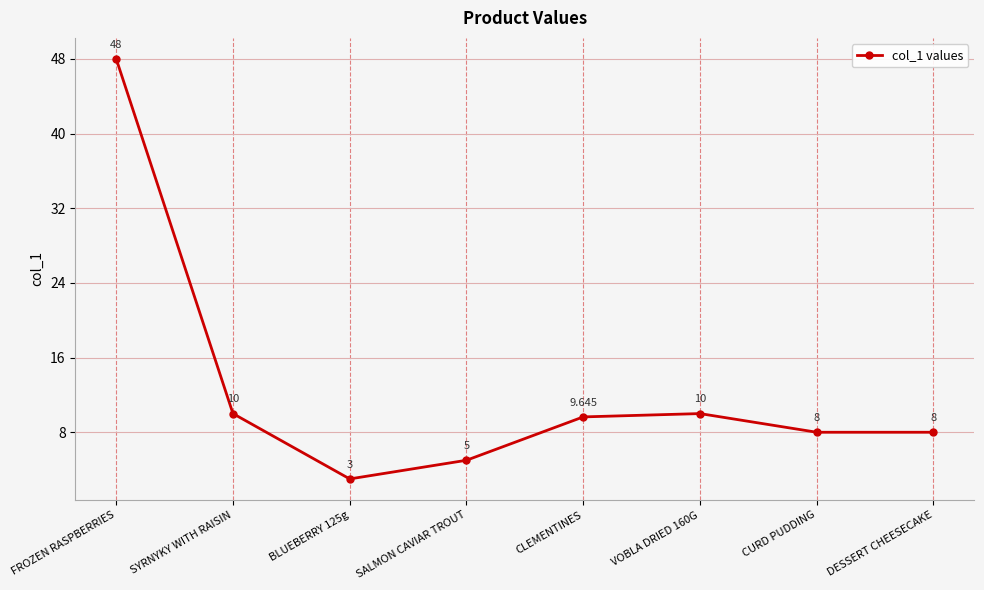

Which label corresponds to the largest value in the chart?

FROZEN RASPBERRIES